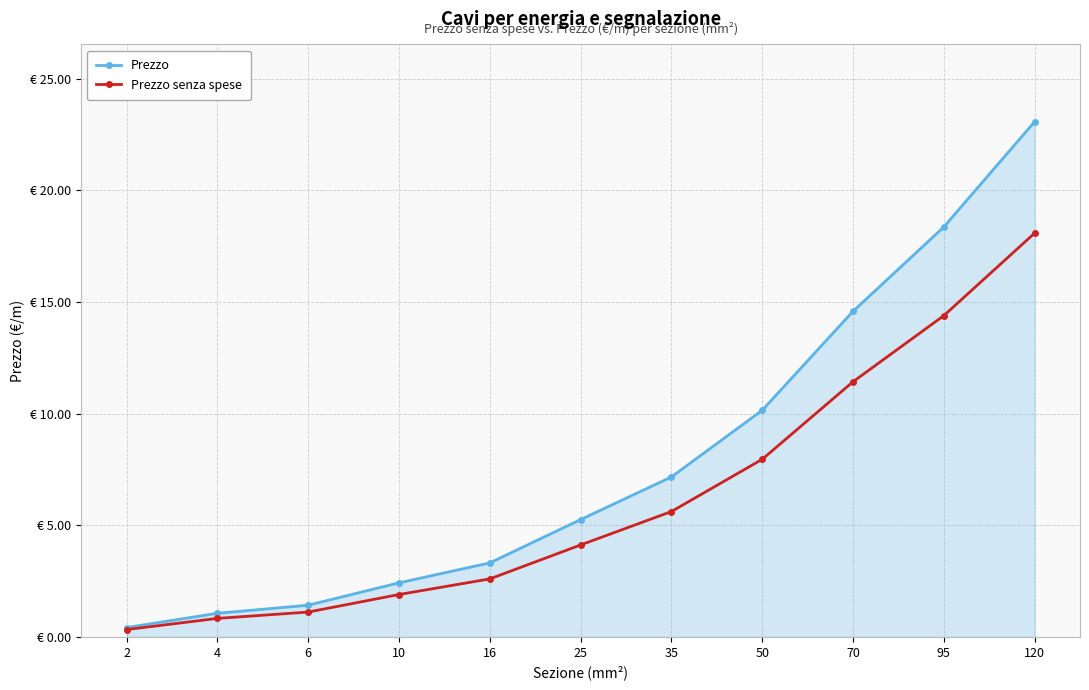

The value of Prezzo senza spese at 50 is 2.1. True or false?

False